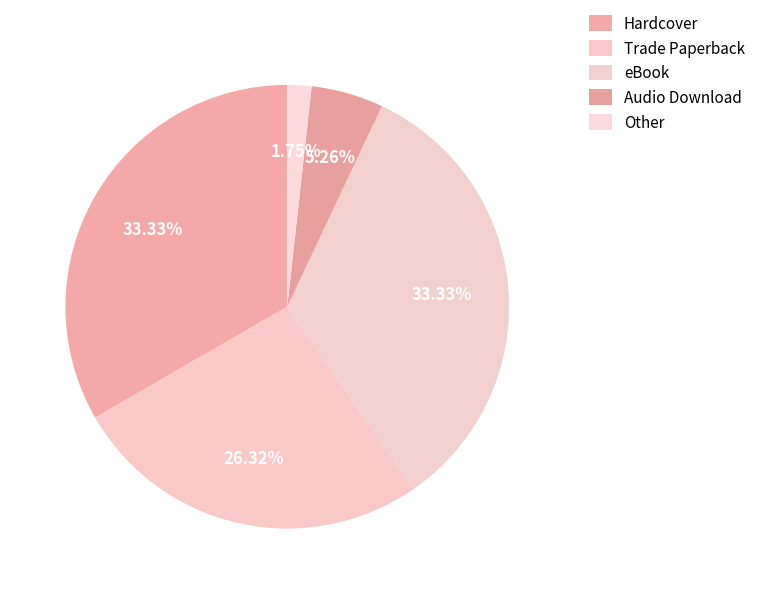

What is the smallest slice in the pie chart?

Other